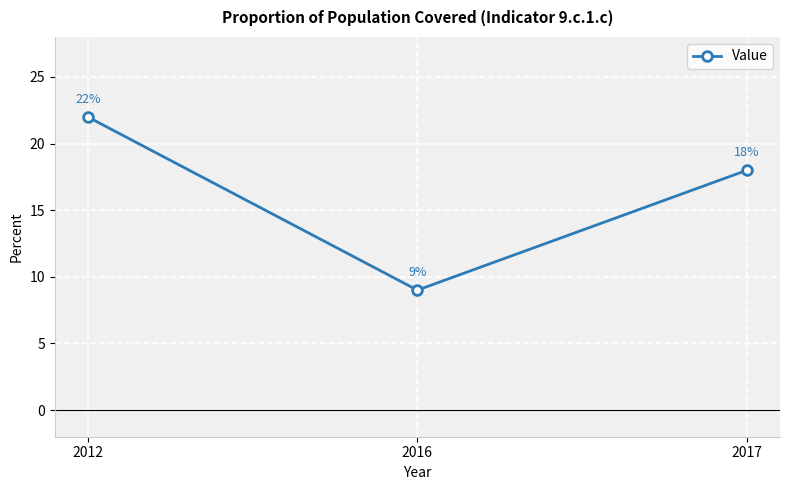

What is the maximum value shown in the chart?

22